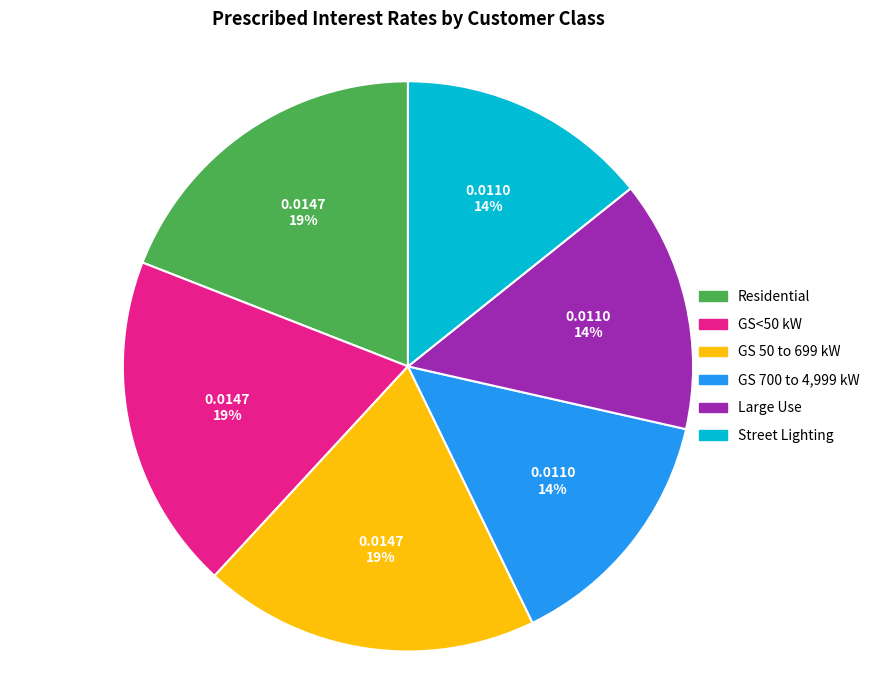

Do GS 50 to 699 kW and Street Lighting together represent more than half of the pie?

No